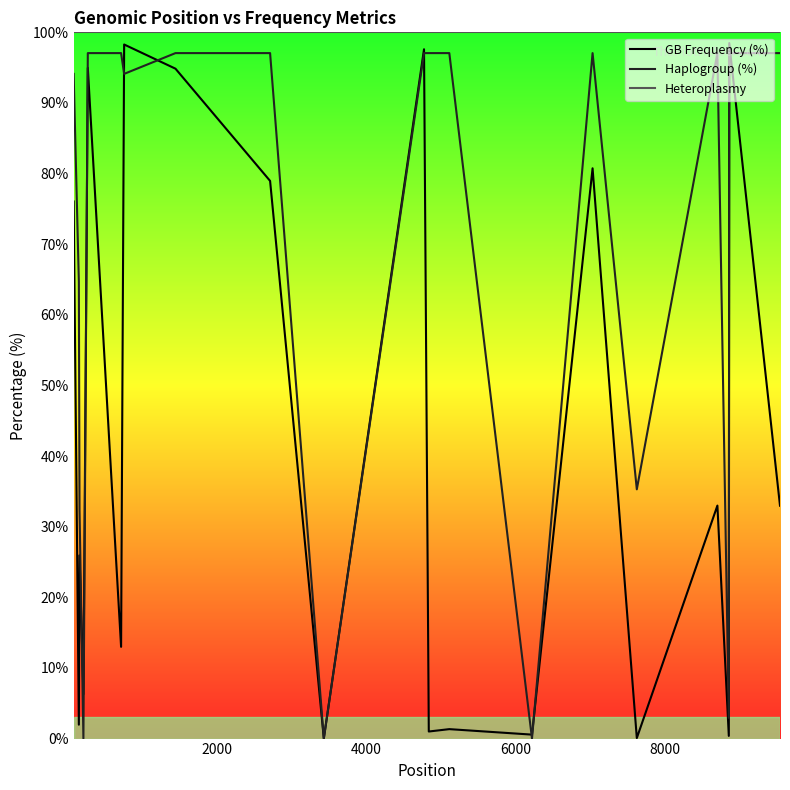

True or false: Heteroplasmy has more than 2 points higher than both neighbors.

False